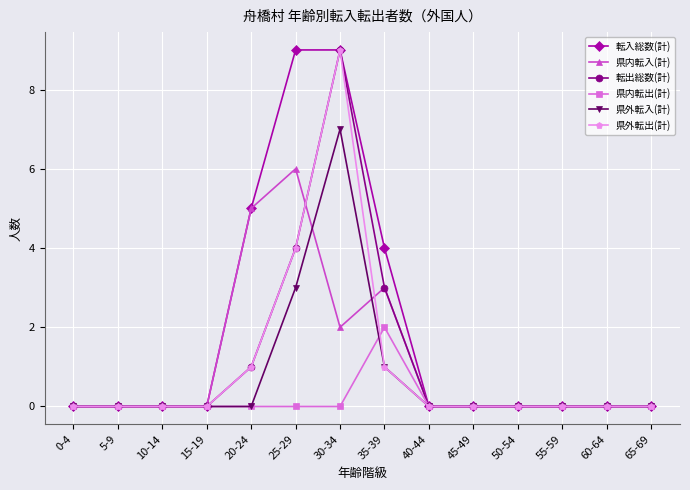

Reading right to left, list all the values displayed in this chart.

転入総数(計): 65-69=0	60-64=0	55-59=0	50-54=0	45-49=0	40-44=0	35-39=4	30-34=9	25-29=9	20-24=5	15-19=0	10-14=0	5-9=0	0-4=0
県内転入(計): 65-69=0	60-64=0	55-59=0	50-54=0	45-49=0	40-44=0	35-39=3	30-34=2	25-29=6	20-24=5	15-19=0	10-14=0	5-9=0	0-4=0
転出総数(計): 65-69=0	60-64=0	55-59=0	50-54=0	45-49=0	40-44=0	35-39=3	30-34=9	25-29=4	20-24=1	15-19=0	10-14=0	5-9=0	0-4=0
県内転出(計): 65-69=0	60-64=0	55-59=0	50-54=0	45-49=0	40-44=0	35-39=2	30-34=0	25-29=0	20-24=0	15-19=0	10-14=0	5-9=0	0-4=0
県外転入(計): 65-69=0	60-64=0	55-59=0	50-54=0	45-49=0	40-44=0	35-39=1	30-34=7	25-29=3	20-24=0	15-19=0	10-14=0	5-9=0	0-4=0
県外転出(計): 65-69=0	60-64=0	55-59=0	50-54=0	45-49=0	40-44=0	35-39=1	30-34=9	25-29=4	20-24=1	15-19=0	10-14=0	5-9=0	0-4=0